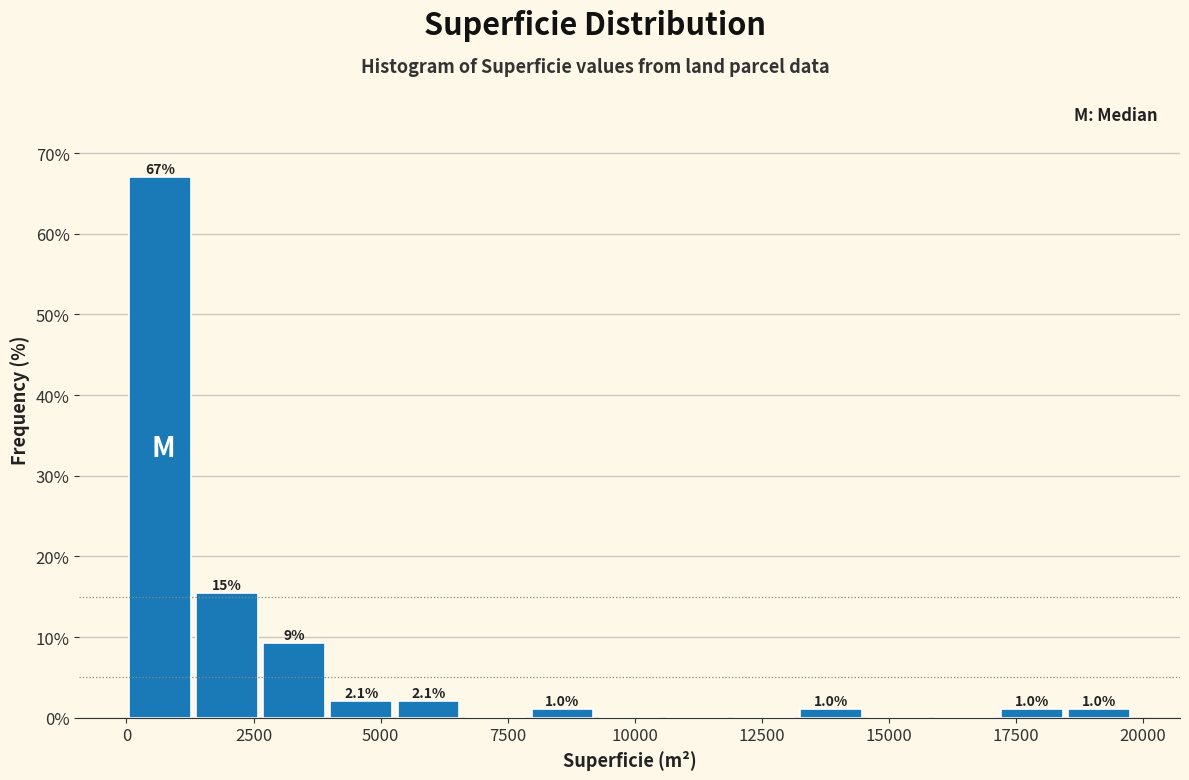

Around what value on the x-axis is the tallest bar? Give the approximate position of its centre, as read against the axis.

500